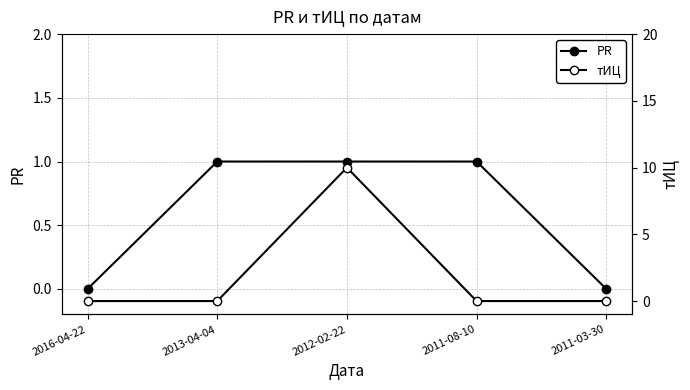

True or false: PR and тИЦ cross at least once.

True